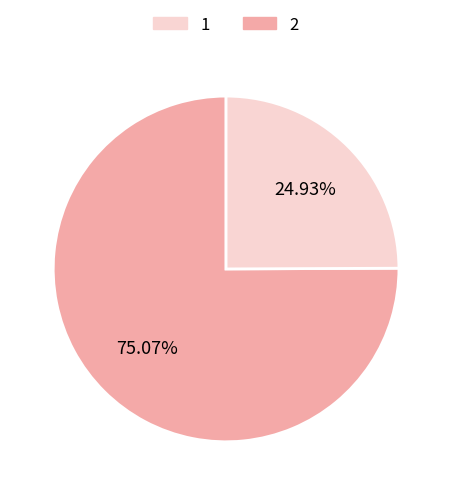

Is there any slice that represents more than half of the pie?

Yes